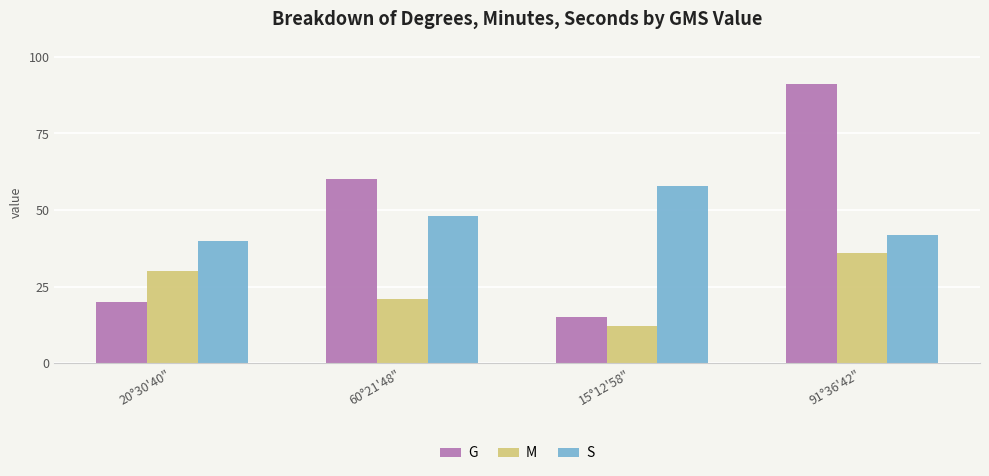

Which series changed the most between 15°12'58" and 91°36'42"?

G